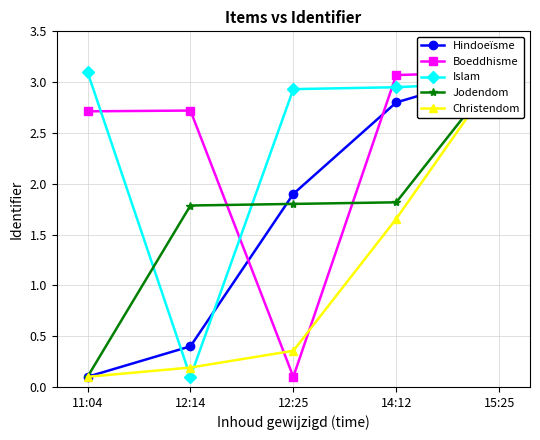

How many data points in Islam are above 2?

4